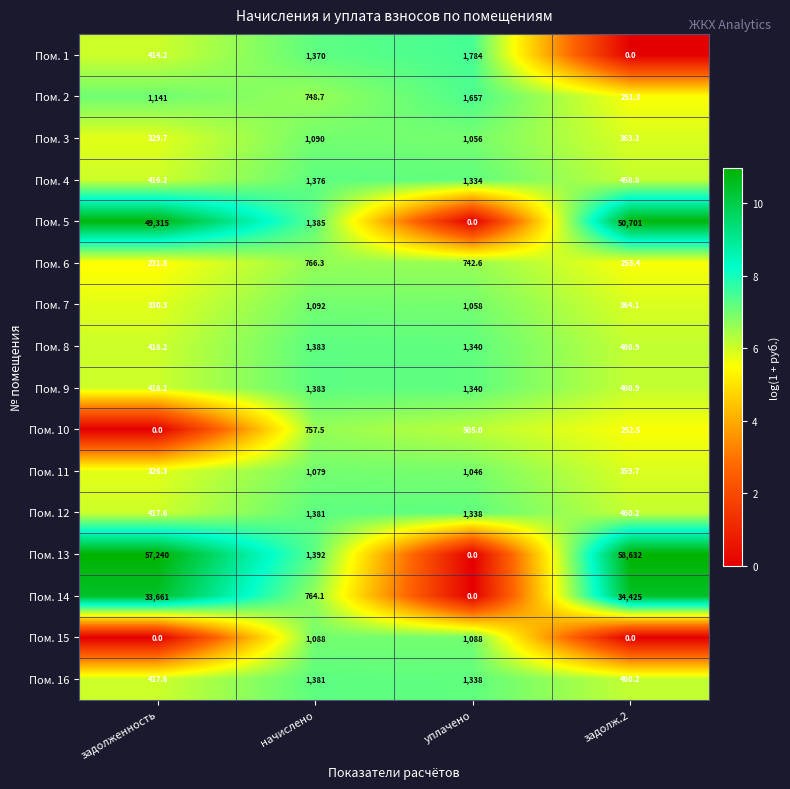

The Пом. 1 series shows 2978.0 at уплачено. True or false?

False